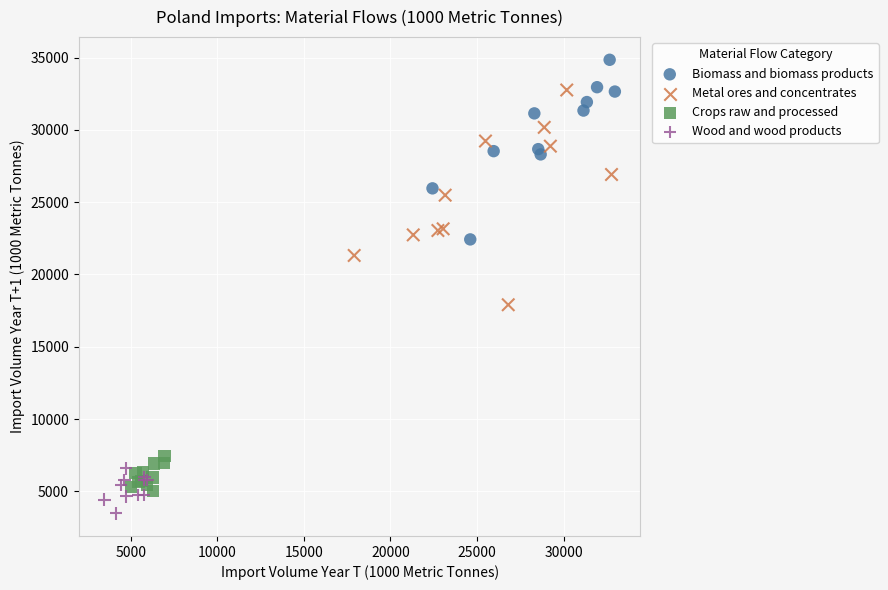

Which series reaches the maximum Y coordinate?

Biomass and biomass products